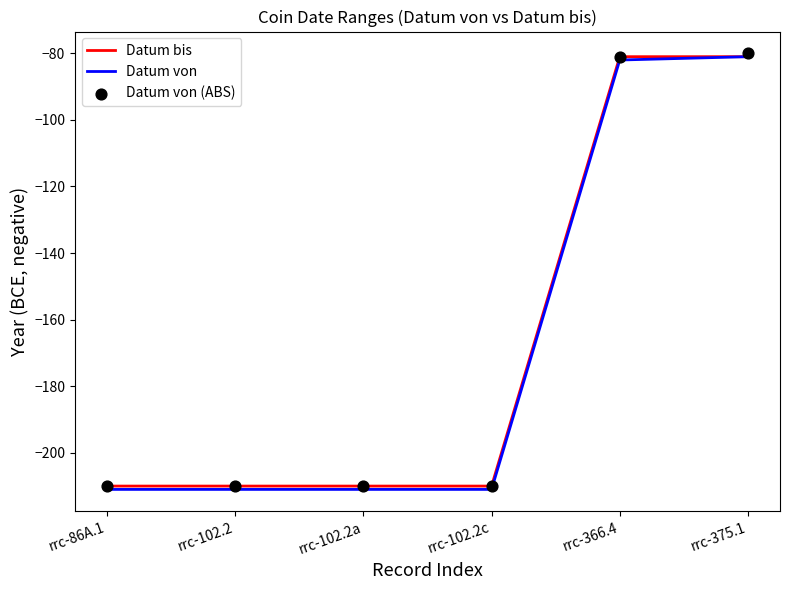

At how many categories does at least one series exceed -144?

2